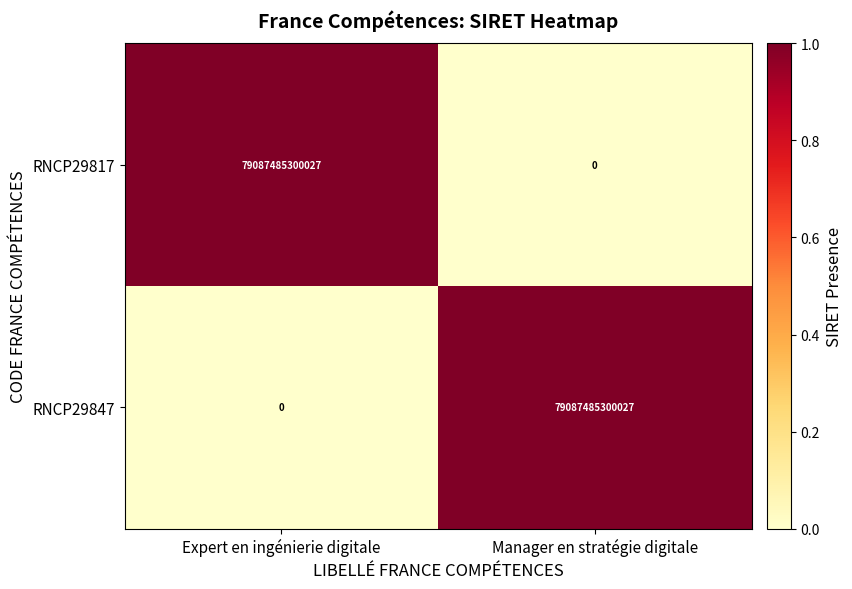

Rank the categories by RNCP29817 value from highest to lowest.

Expert en ingénierie digitale, Manager en stratégie digitale